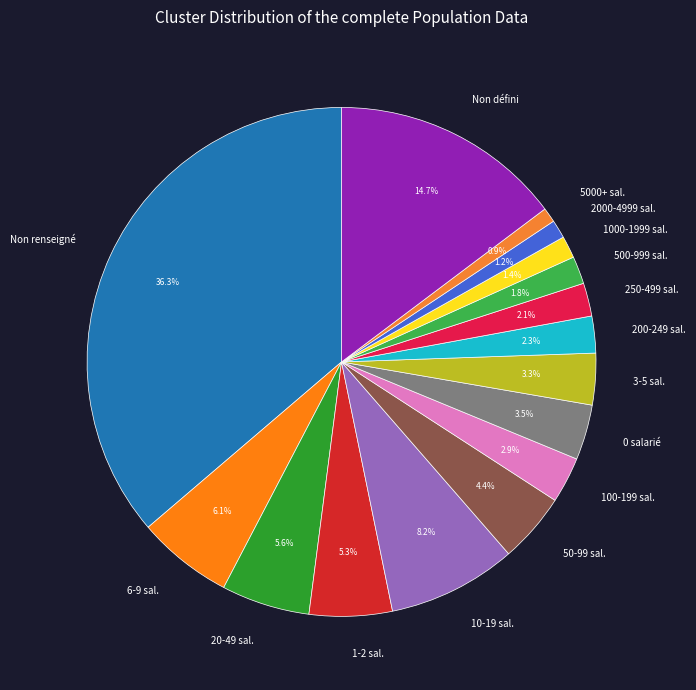

Does 0 salarié account for over 50% of the chart?

No